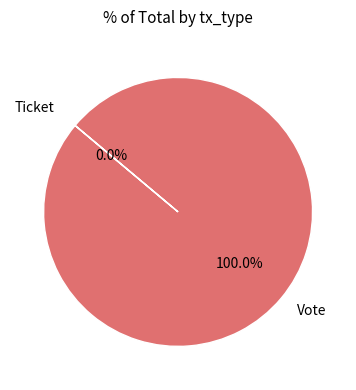

Which slice is the smallest?

Ticket